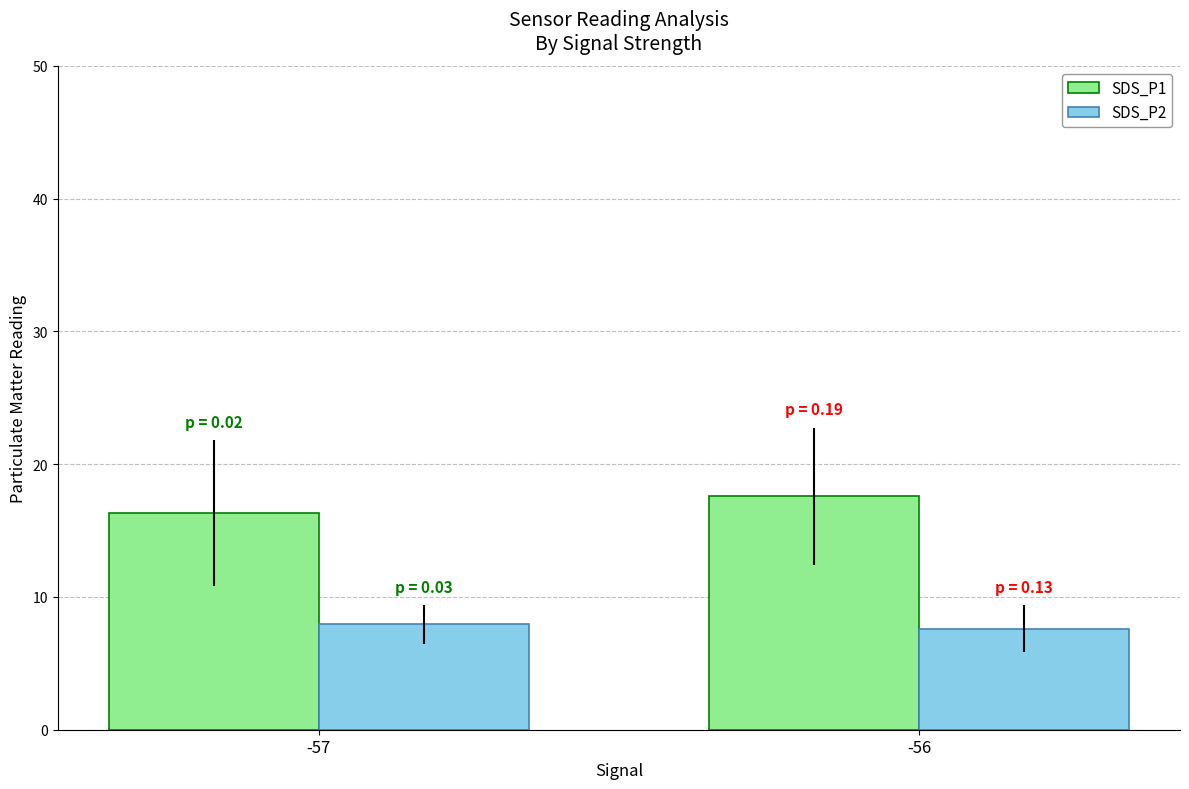

What is the difference between the highest and lowest values at -57?

8.4